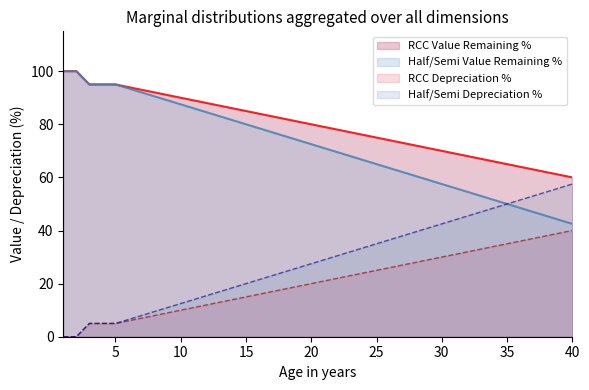

How many values in the RCC Value Remaining % series exceed 21?

19